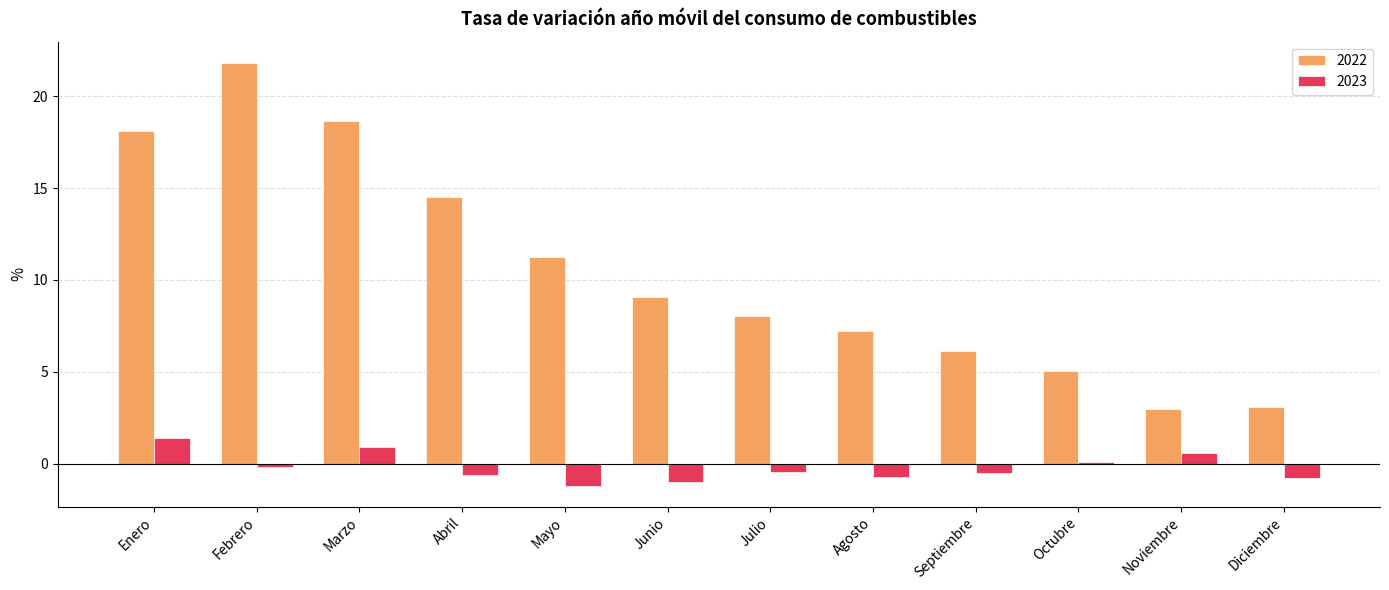

Is the value of 2023 at Noviembre greater than the value of 2022 at Marzo?

No